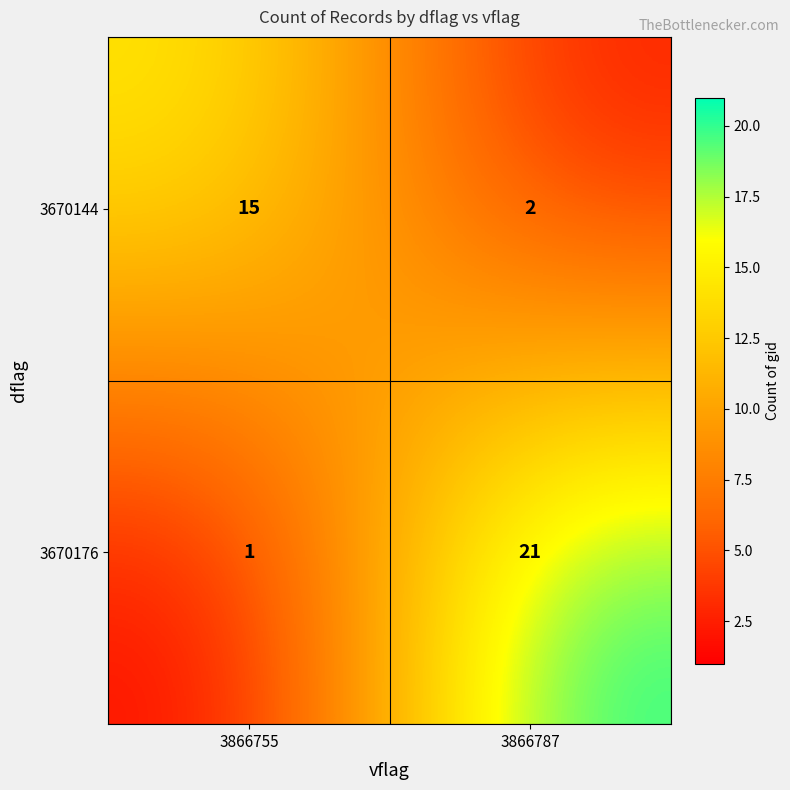

Between 3866755 and 3866787, which series saw the biggest shift?

3670176